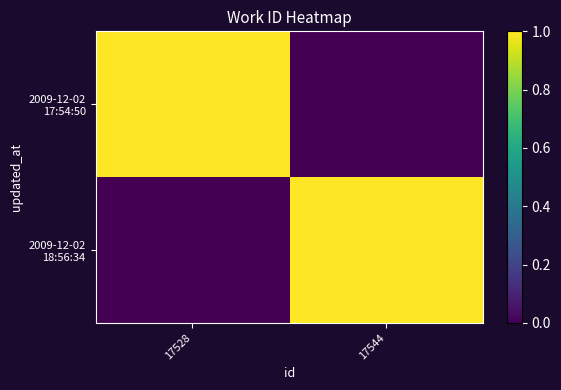

How many series are shown in this chart?

2